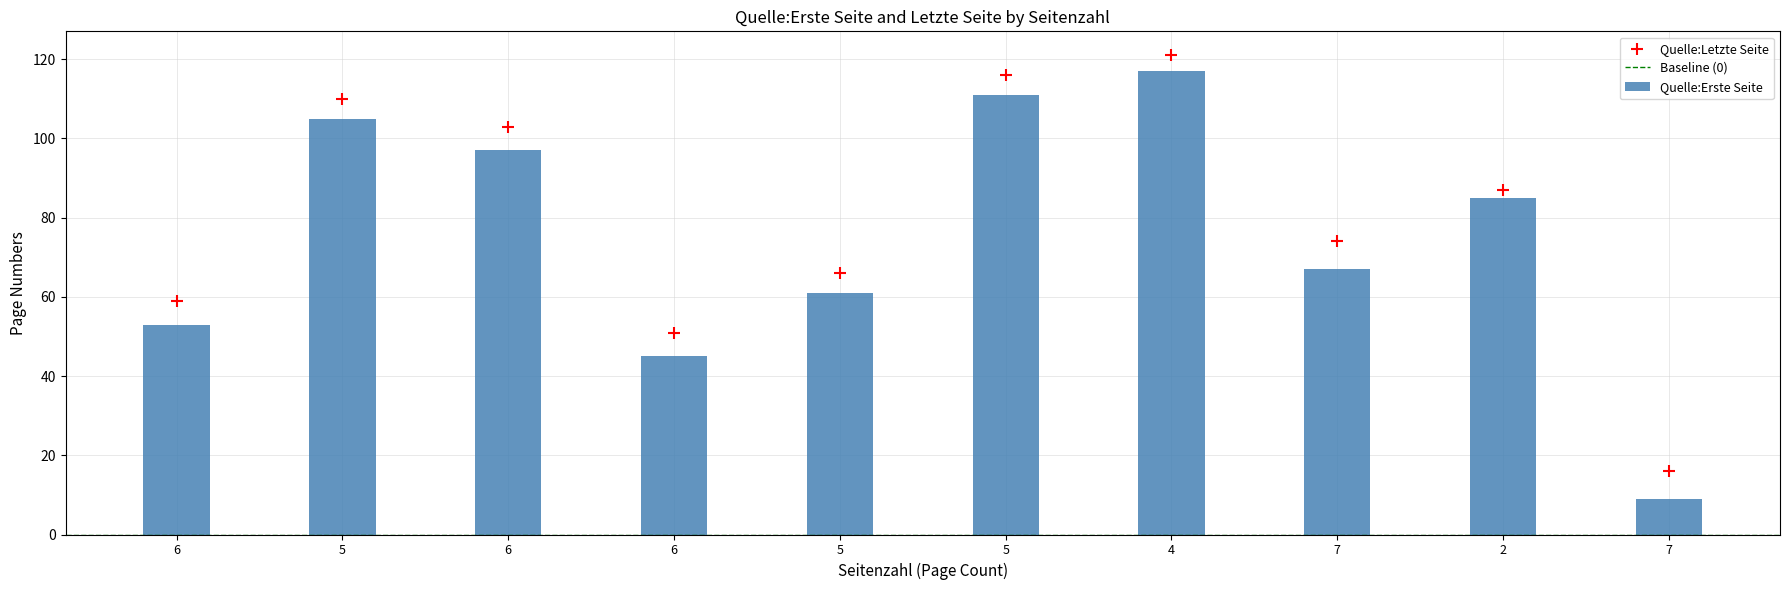

What is the ratio of the value at 4 to the value at 5?

1.8